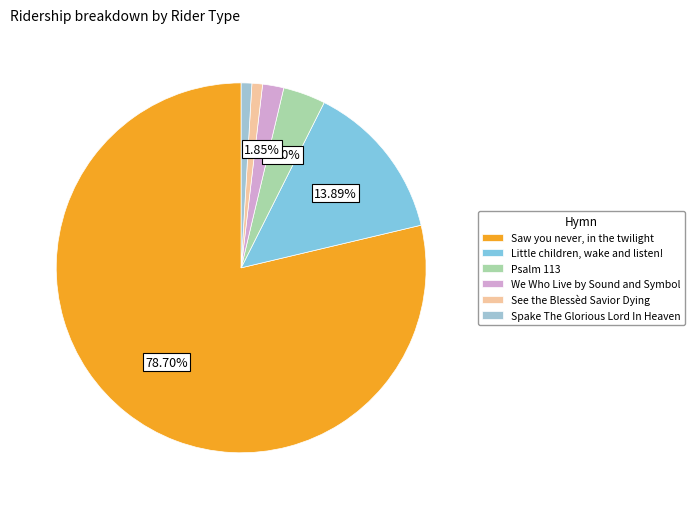

Count the number of slices in the pie.

6